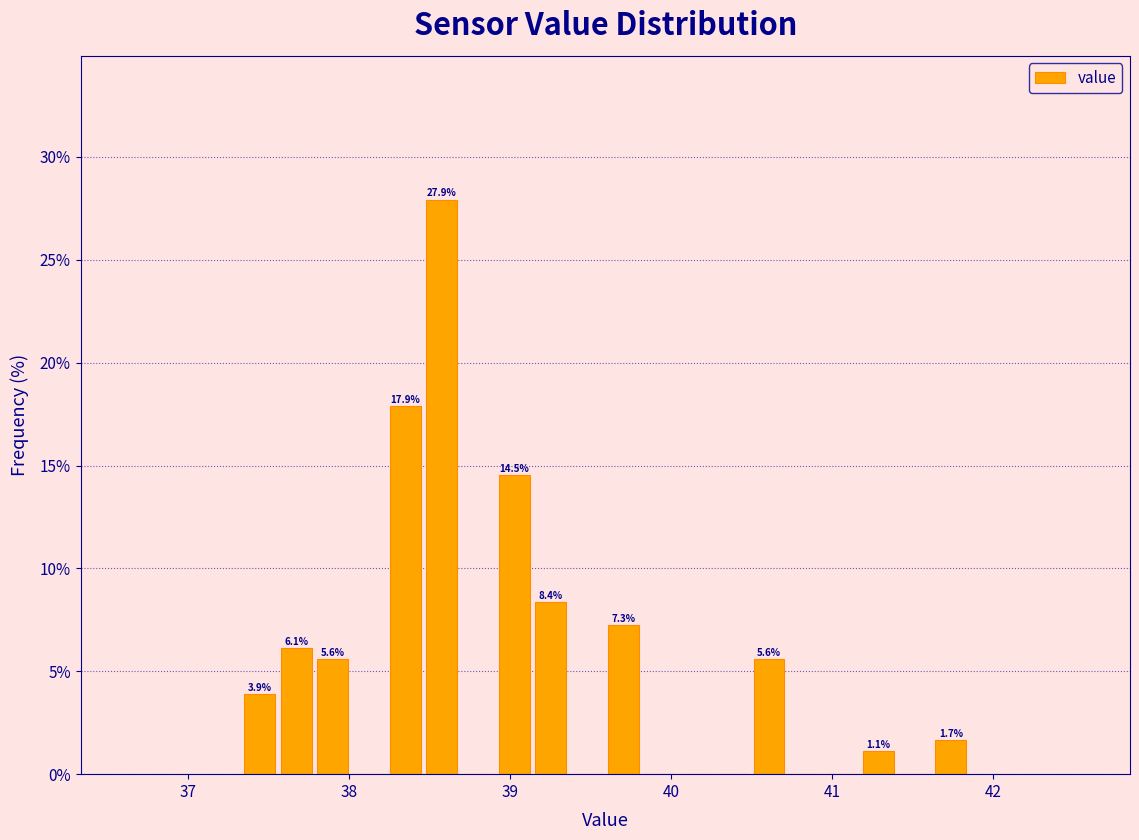

Around what value on the x-axis is the tallest bar? Give the approximate position of its centre, as read against the axis.

38.6